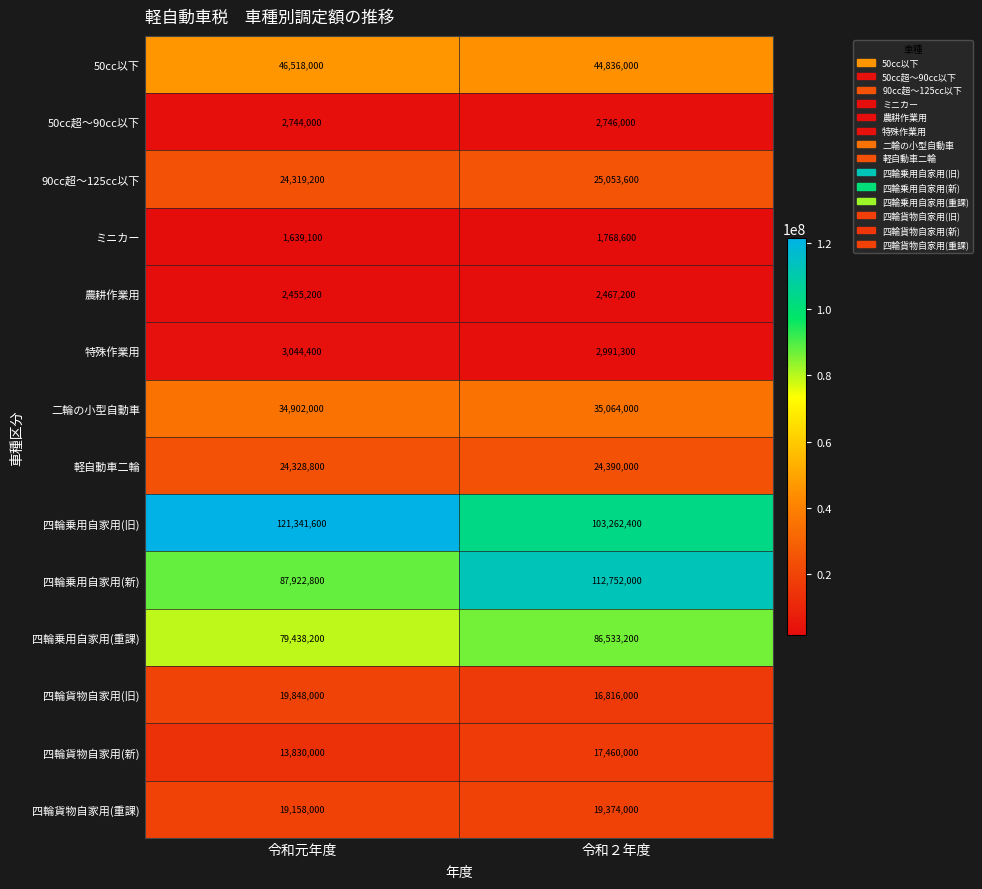

Rank the series at 令和元年度 from highest to lowest value.

四輪乗用自家用(旧), 四輪乗用自家用(新), 四輪乗用自家用(重課), 50cc以下, 二輪の小型自動車, 軽自動車二輪, 90cc超～125cc以下, 四輪貨物自家用(旧), 四輪貨物自家用(重課), 四輪貨物自家用(新), 特殊作業用, 50cc超～90cc以下, 農耕作業用, ミニカー